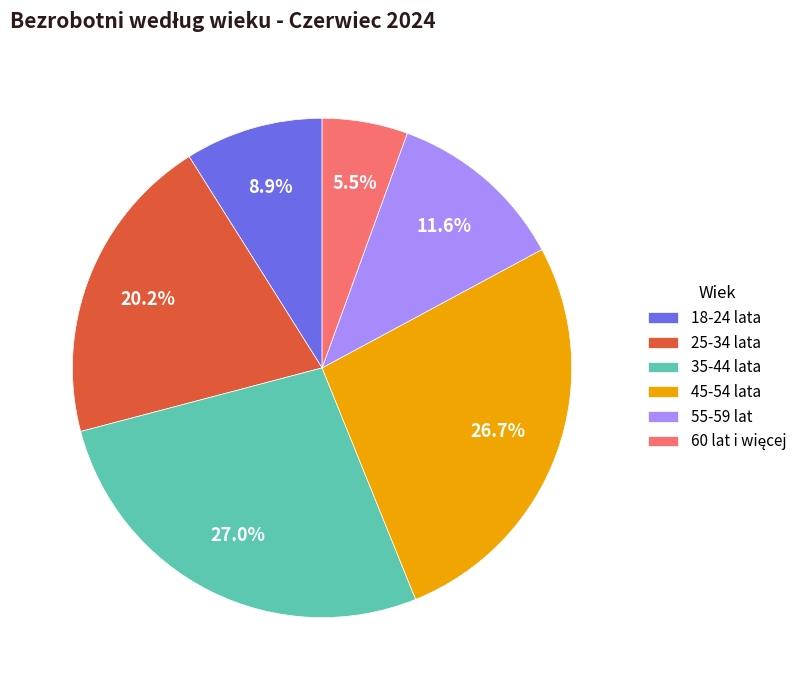

What percentage is the 55-59 lat slice, to the nearest percent?

12%